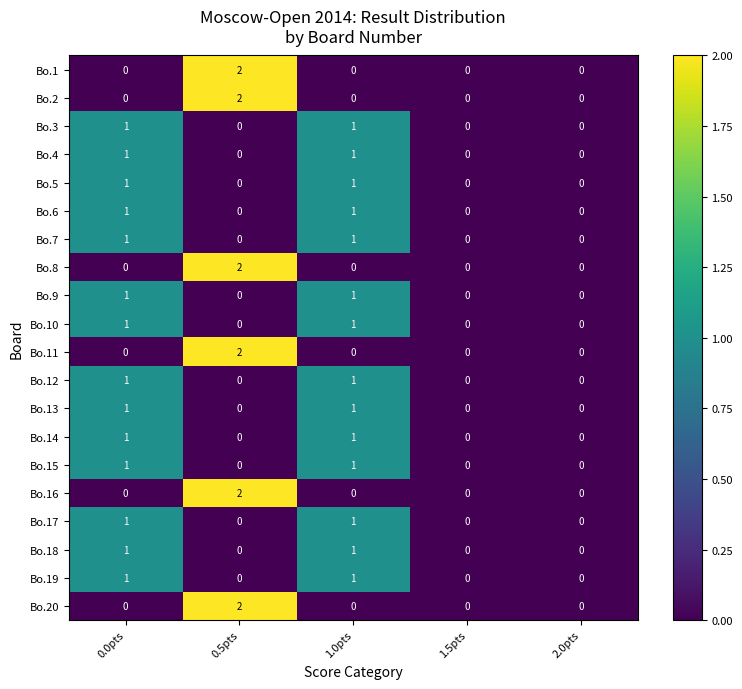

How many categories are shown in the chart?

5